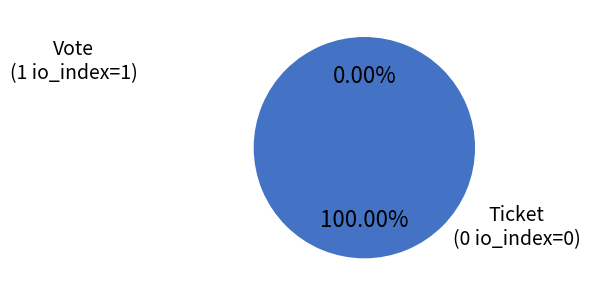

Count the number of slices in the pie.

2